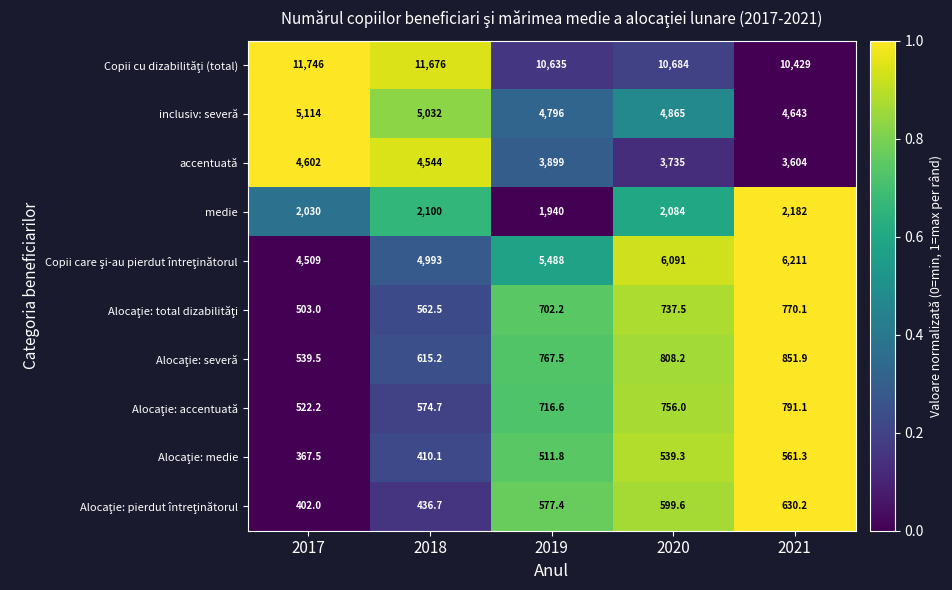

How many values in the medie series are below 2084?

2